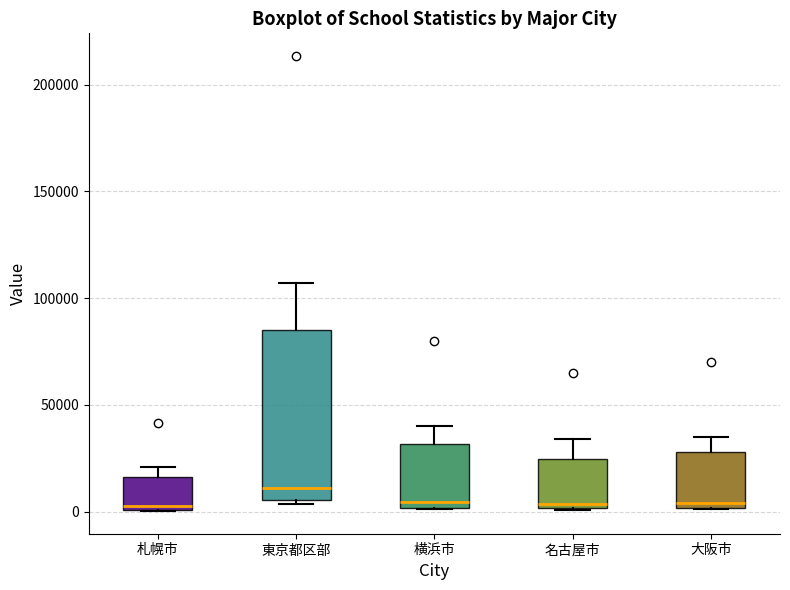

Which box is the tallest, from its lower edge to its upper edge?

東京都区部